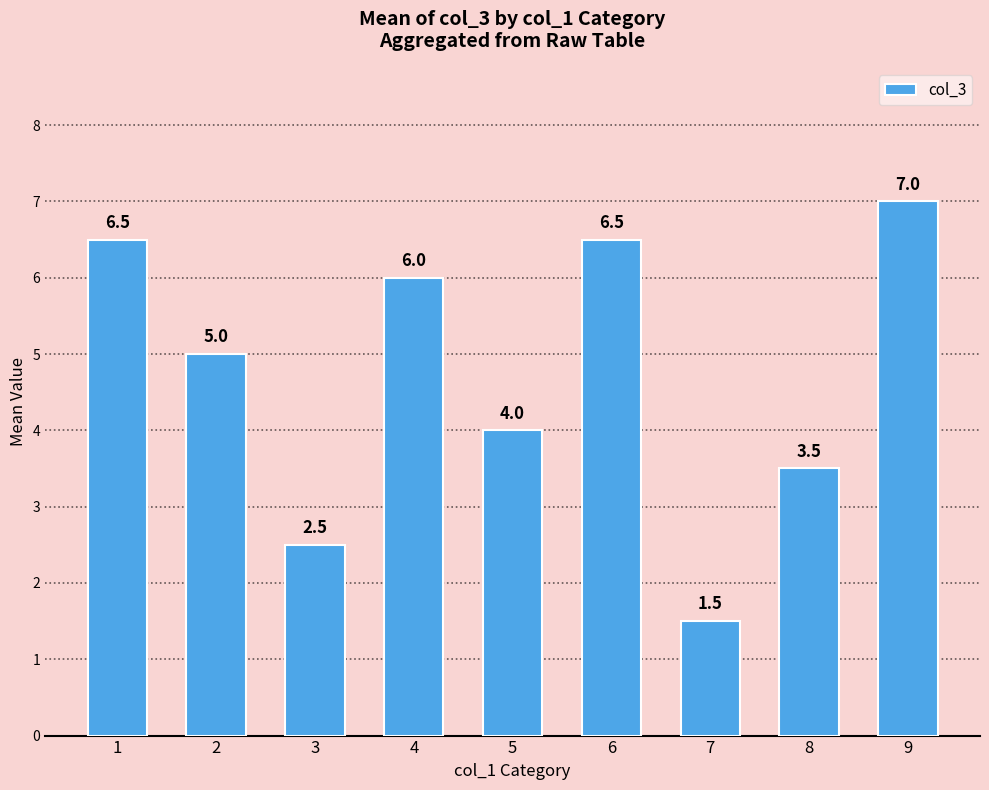

How many bars are there in total?

9